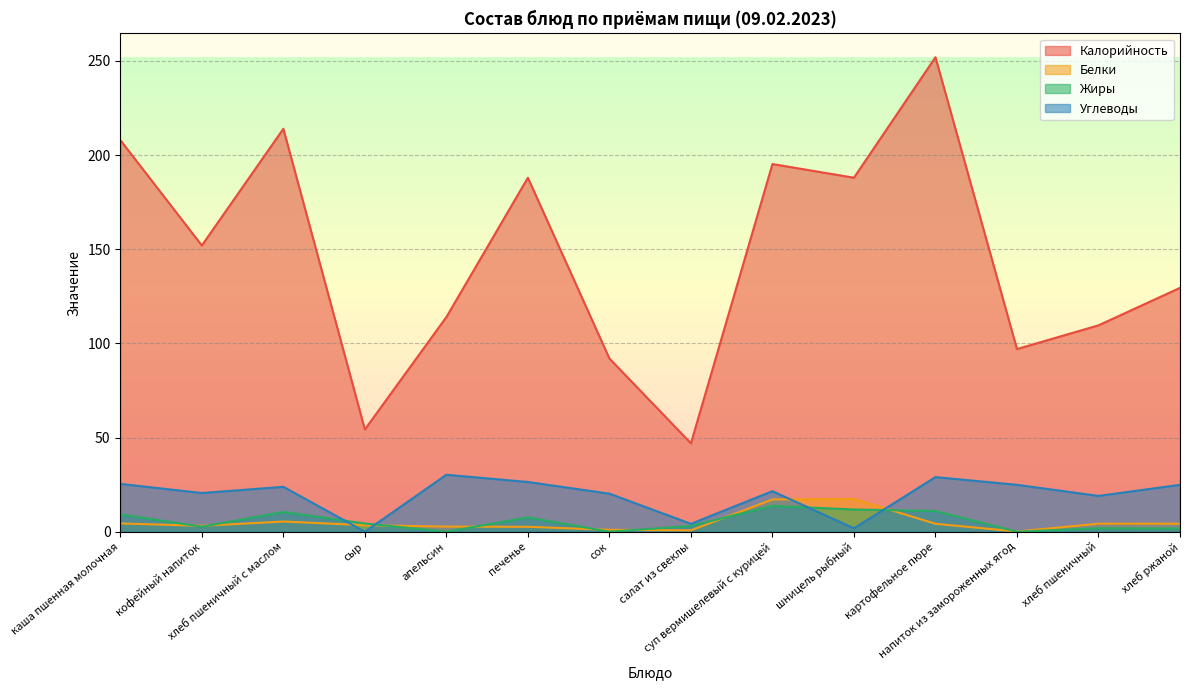

How many data points does each series have?

14